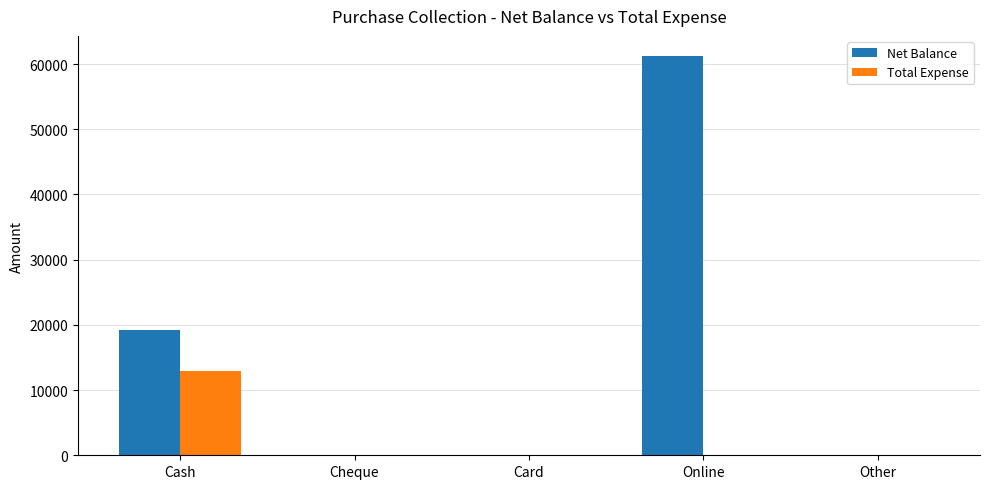

True or false: Net Balance has a value of -36514 at Cheque.

False